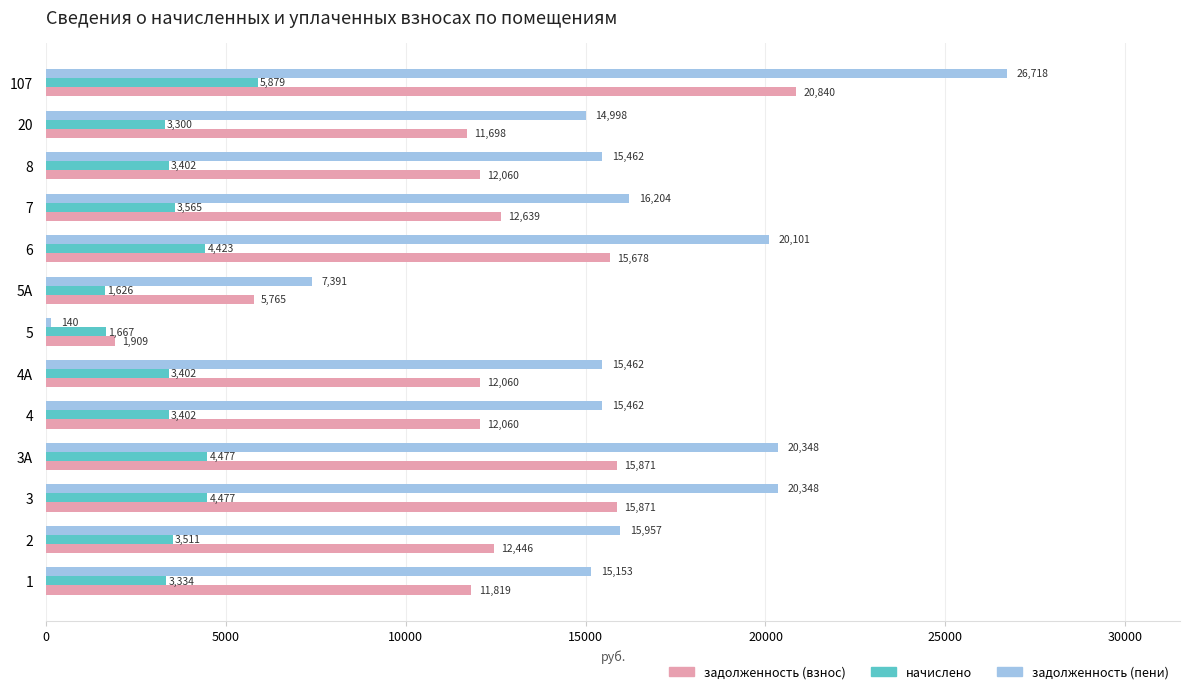

At 5, list the series in order from largest to smallest.

задолженность (взнос), начислено, задолженность (пени)